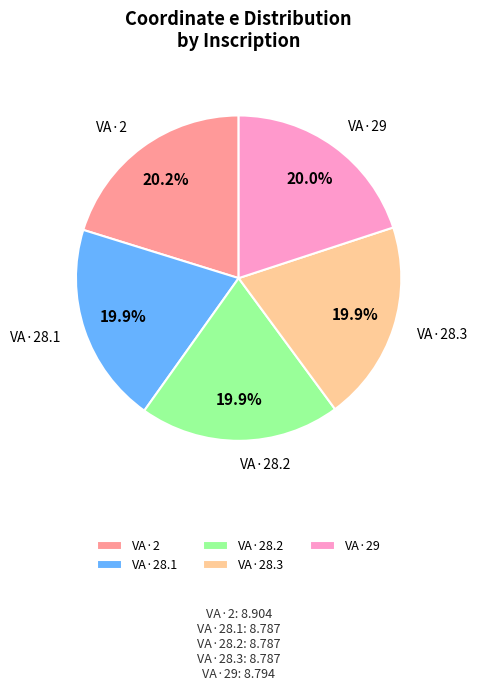

Is there a majority slice in this chart?

No